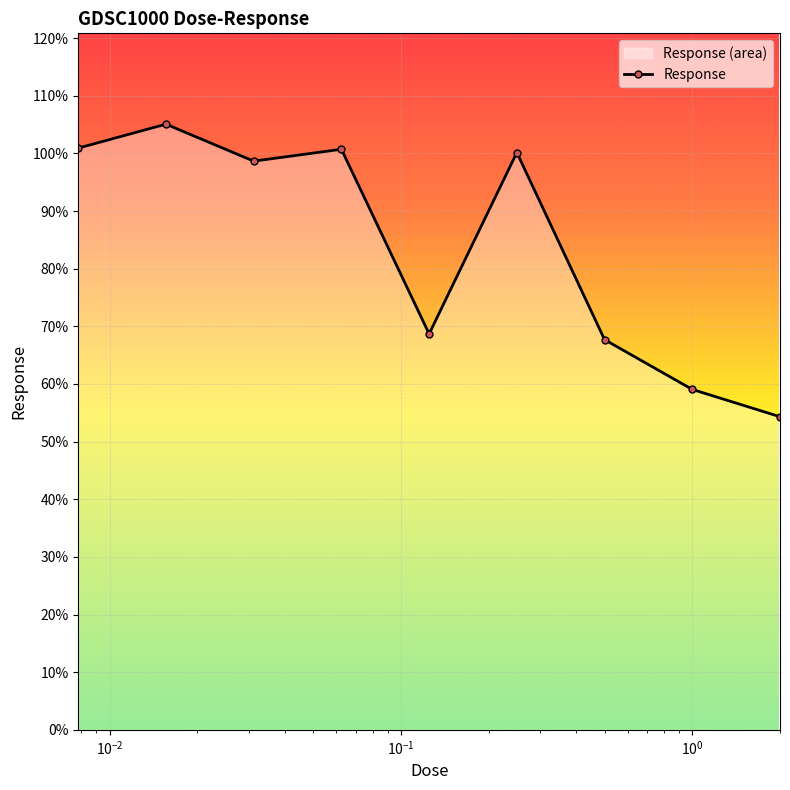

True or false: the data has more than 0 interior local peaks.

True